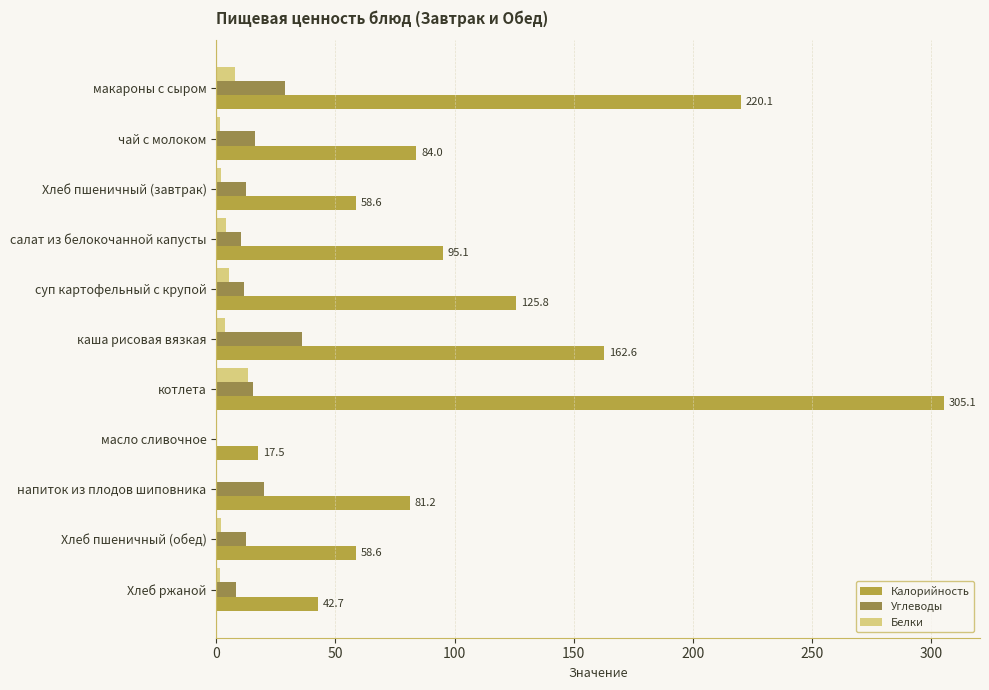

Is it true that Углеводы equals 8.4 at Хлеб ржаной?

True